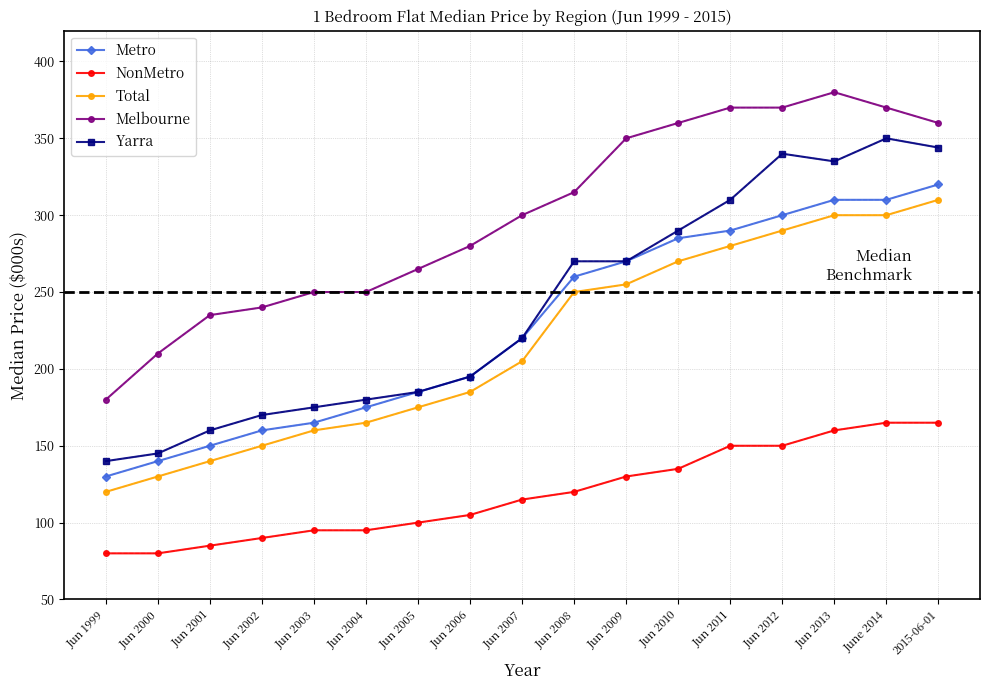

Which series changed the most between Jun 2002 and June 2014?

Yarra